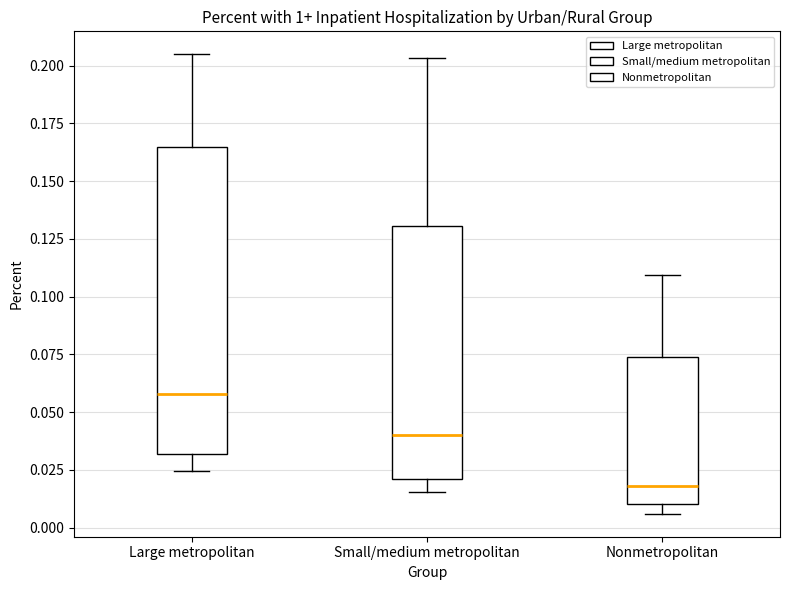

Where does the median line of the box for Large metropolitan sit on the y-axis? The values are not printed on the chart, so give them approximately, as read against the axis.

0.060